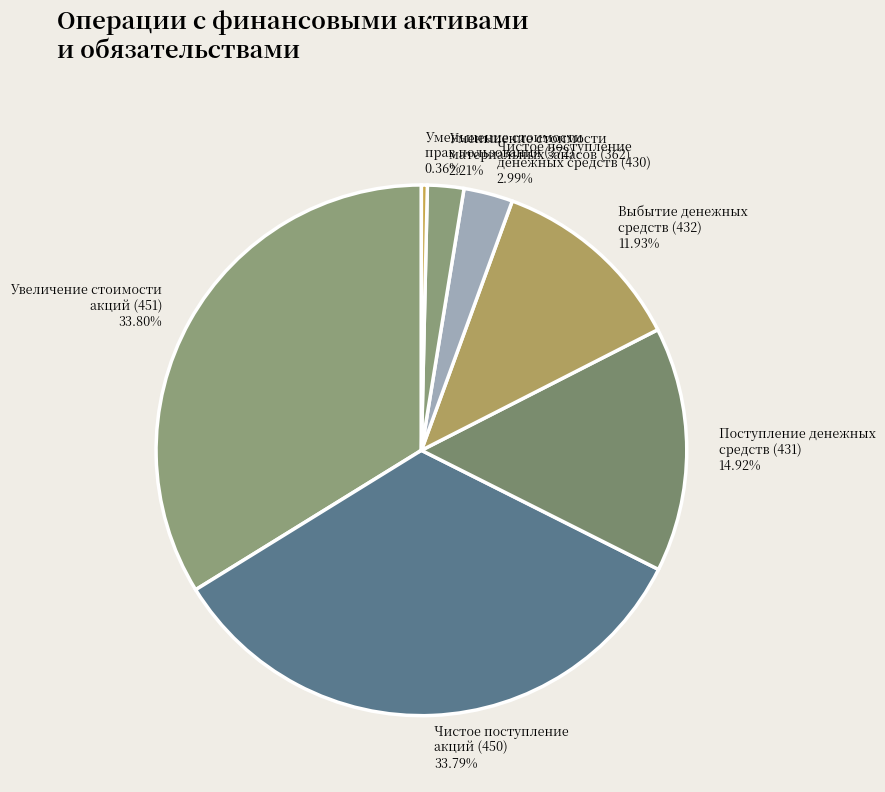

How many segments does this pie chart have?

7